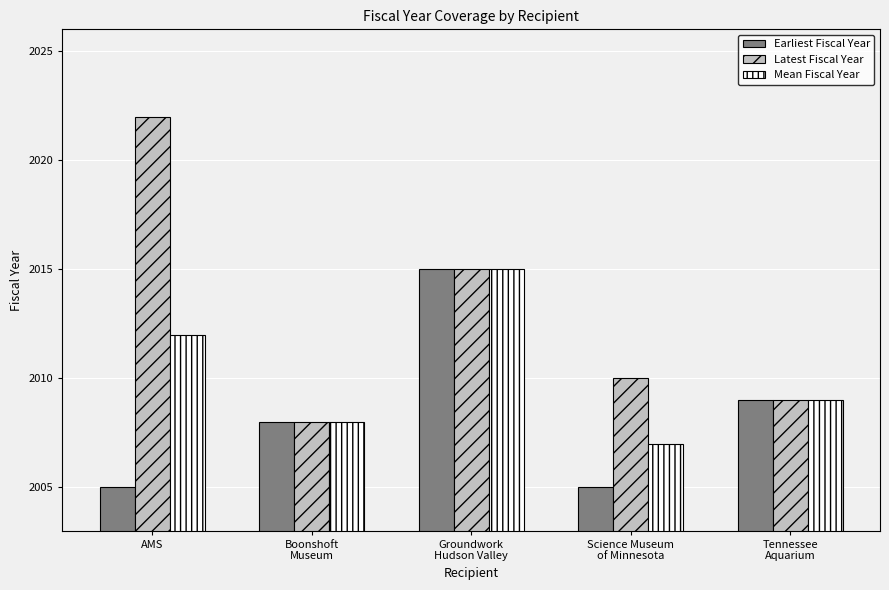

What is the sum of all Earliest Fiscal Year values?

10042